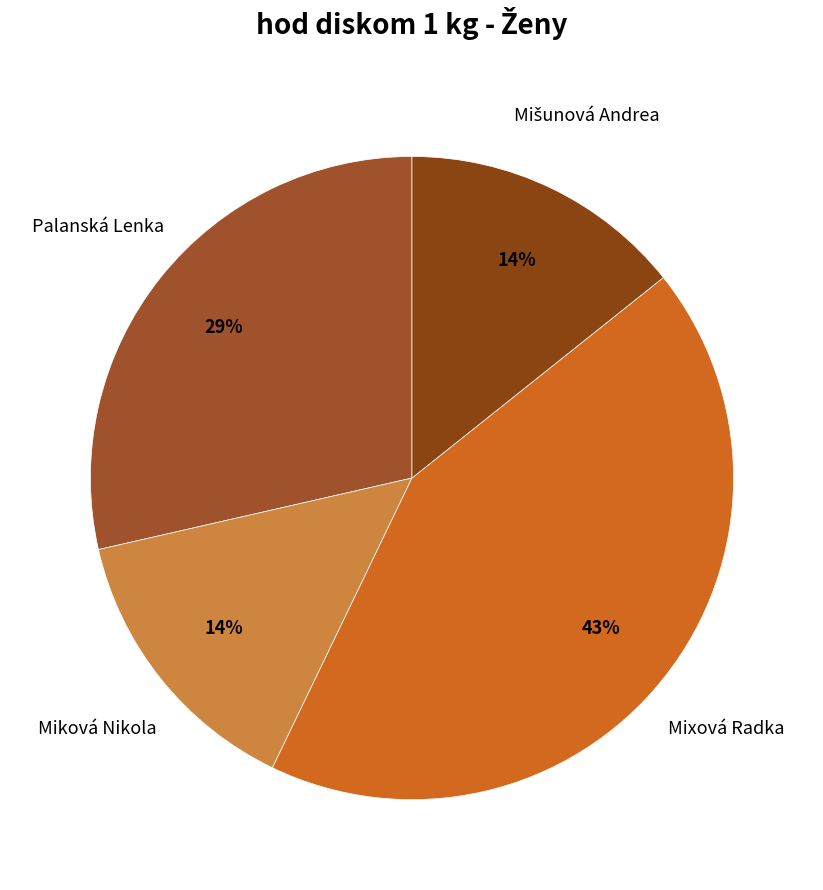

Rank the categories by value from lowest to highest.

Miková Nikola, Mišunová Andrea, Palanská Lenka, Mixová Radka